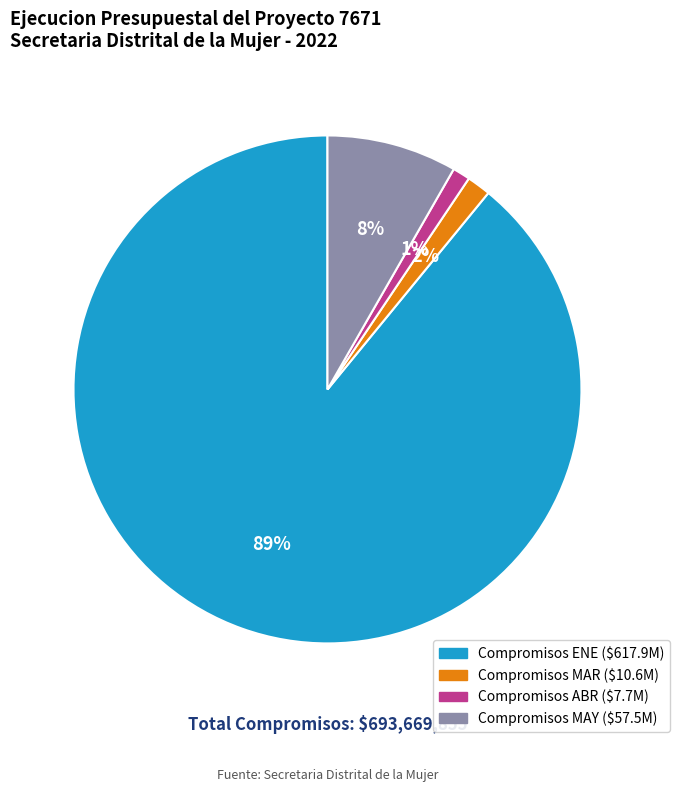

Is there any slice that represents more than half of the pie?

Yes